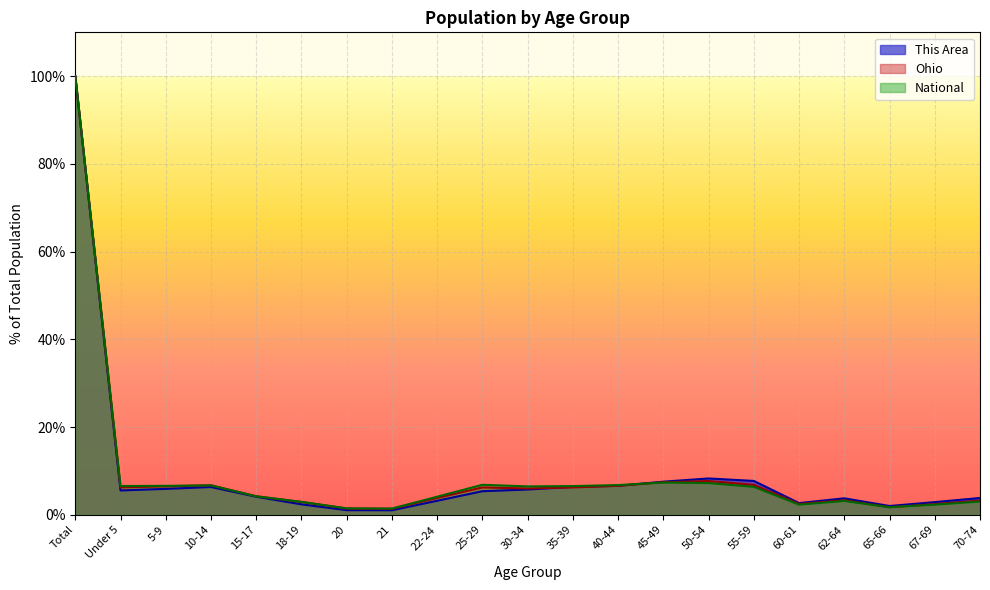

Reading left to right, transcribe all the data shown in this chart.

This Area: 100.0	5.5	5.9	6.3	4.1	2.4	1.0	1.0	3.2	5.4	5.8	6.4	6.6	7.5	8.3	7.7	2.7	3.7	2.0	2.9	3.8
Ohio: 100.0	6.2	6.5	6.7	4.2	2.9	1.4	1.4	3.8	6.2	6.0	6.2	6.6	7.4	7.7	6.8	2.5	3.3	1.7	2.4	3.2
National: 100.0	6.5	6.6	6.7	4.2	2.9	1.5	1.4	4.1	6.8	6.5	6.5	6.8	7.4	7.2	6.4	2.3	3.1	1.7	2.3	3.0